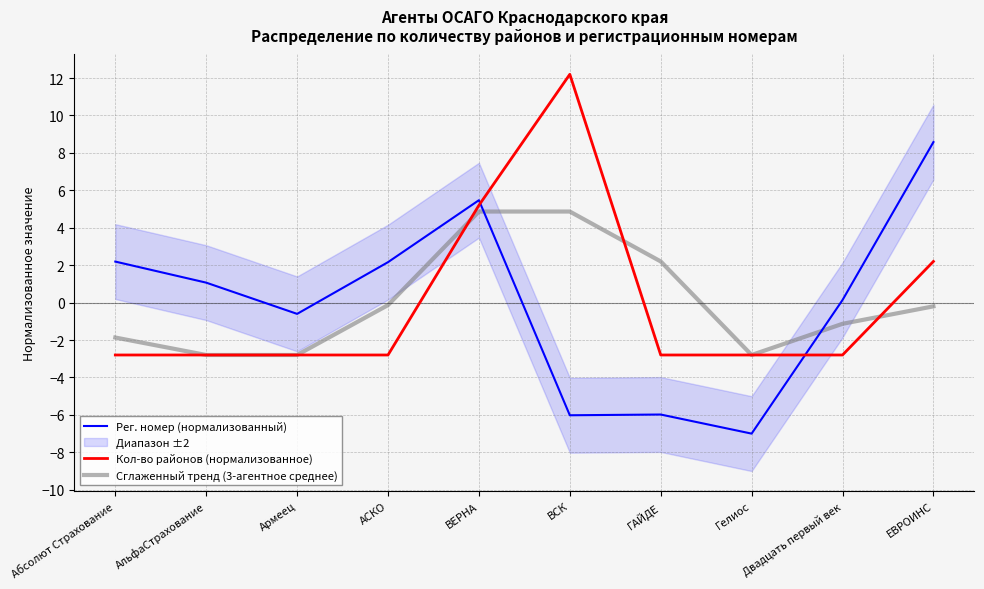

Which series changed the most between Армеец and АСКО?

Рег. номер (нормализованный)